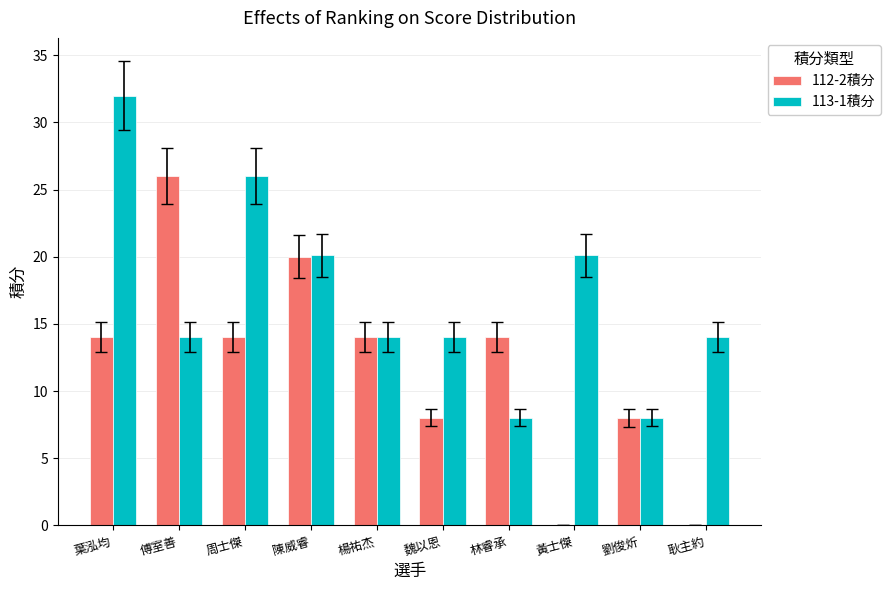

What is the sum of the 112-2積分 values at 劉俊炘 and 傅室善?

34.0